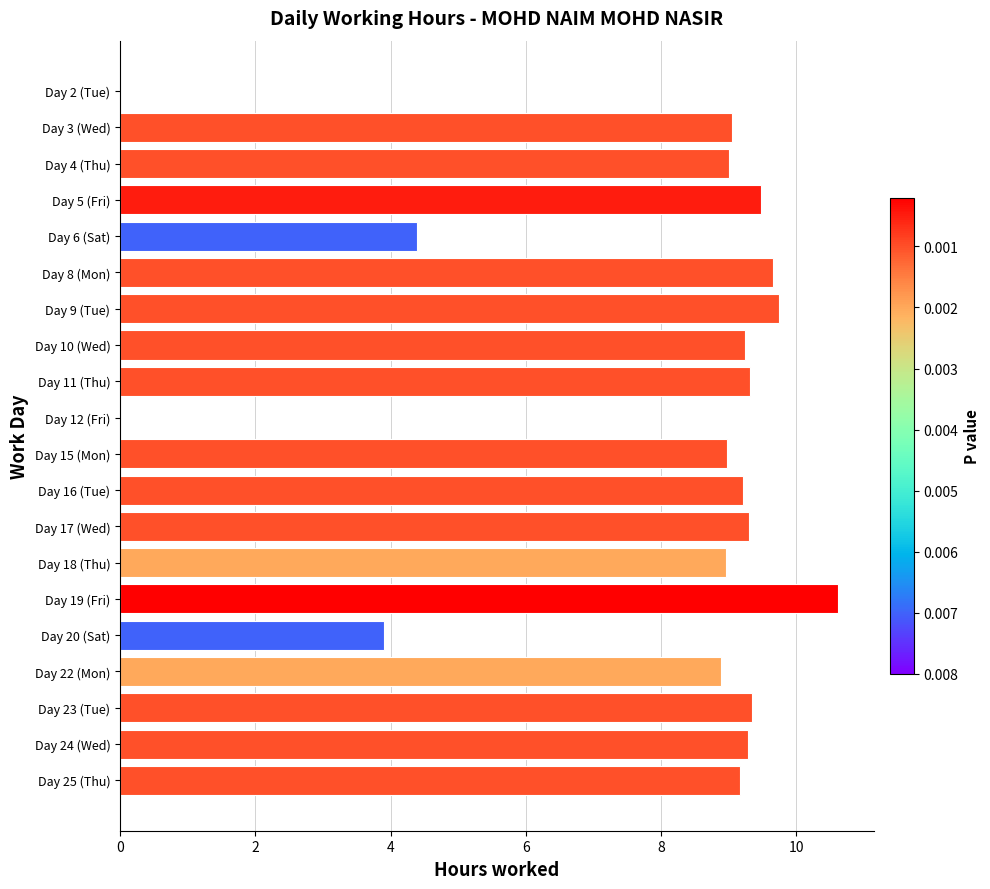

Reading top to bottom, extract all data points from this chart.

Day 2 (Tue)=0.0	Day 3 (Wed)=9.1	Day 4 (Thu)=9.0	Day 5 (Fri)=9.5	Day 6 (Sat)=4.4	Day 8 (Mon)=9.7	Day 9 (Tue)=9.7	Day 10 (Wed)=9.2	Day 11 (Thu)=9.3	Day 12 (Fri)=0.0	Day 15 (Mon)=9.0	Day 16 (Tue)=9.2	Day 17 (Wed)=9.3	Day 18 (Thu)=9.0	Day 19 (Fri)=10.6	Day 20 (Sat)=3.9	Day 22 (Mon)=8.9	Day 23 (Tue)=9.3	Day 24 (Wed)=9.3	Day 25 (Thu)=9.2